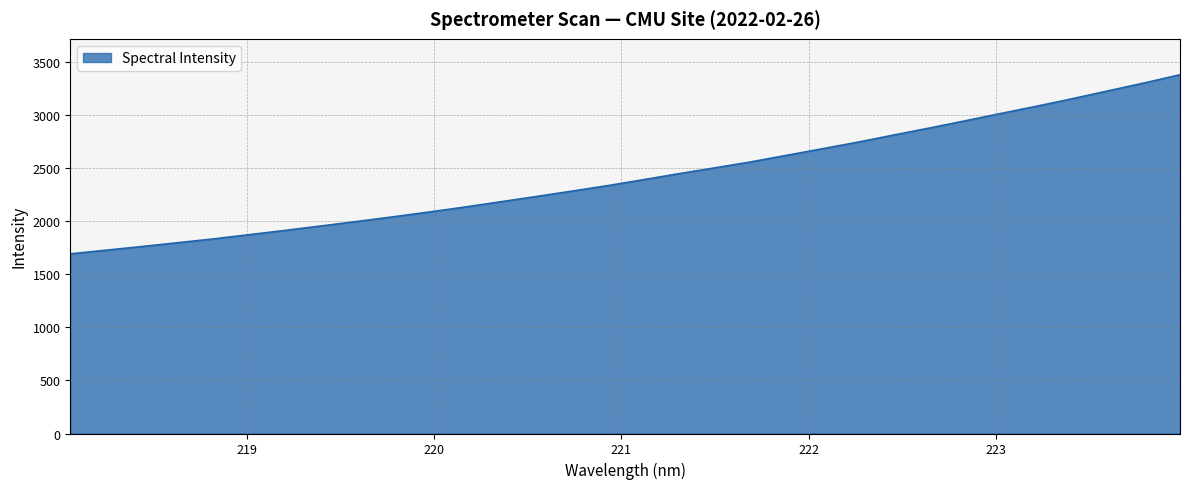

What is the smallest value displayed?

1692.1